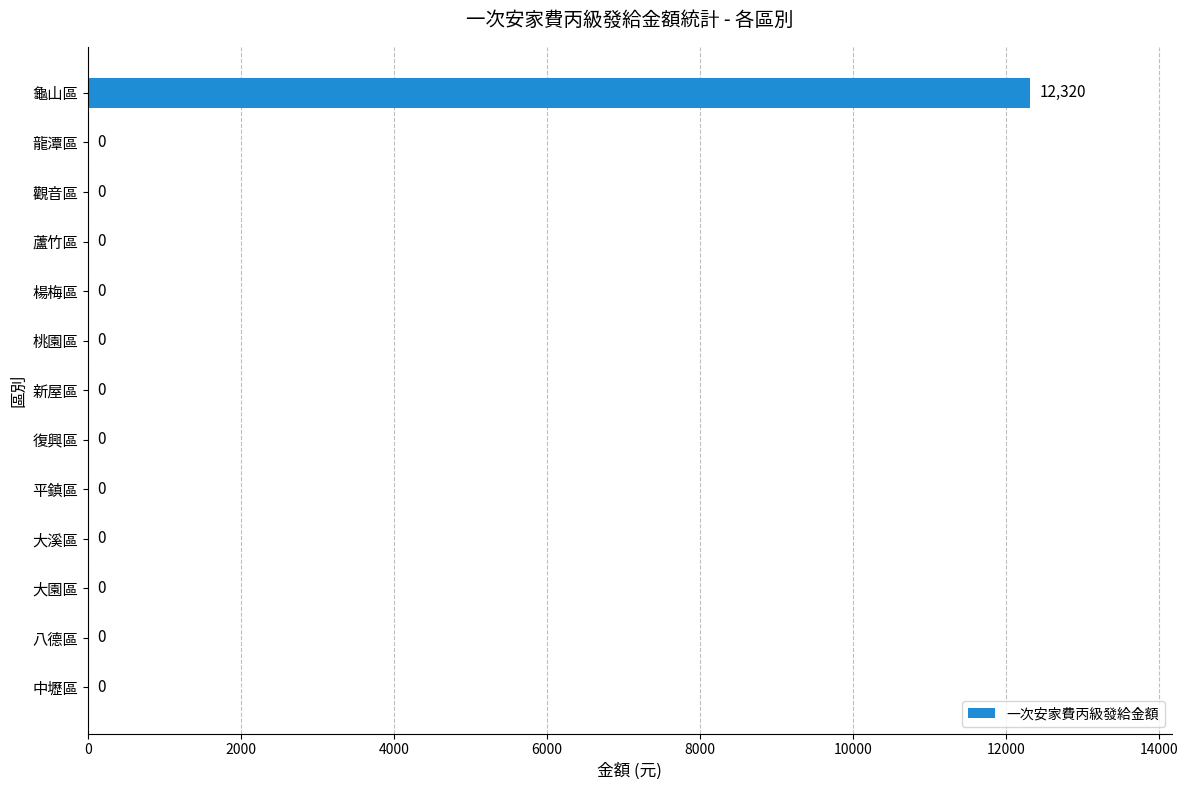

What is the sum of all values?

12320